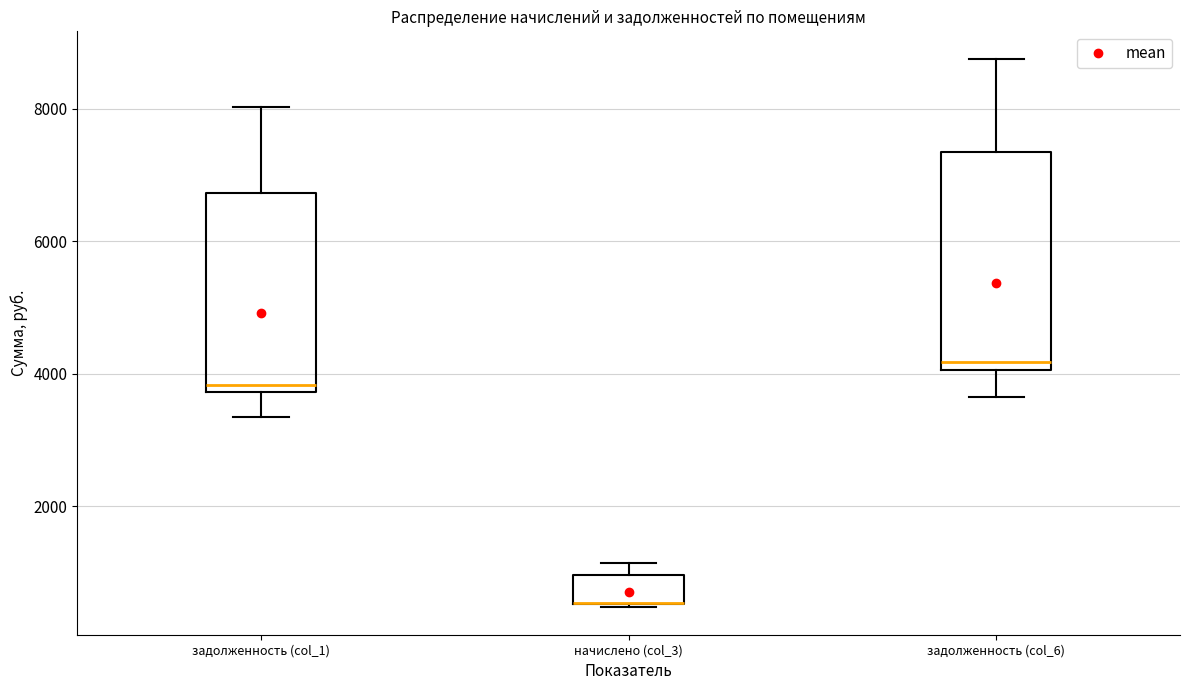

Reading left to right, read every box against the y-axis: the position of its median line, the range the box covers, and the ends of its whiskers. The values are not printed on the chart, so give them approximately, as read against the axis.

задолженность (col_1): median 3800 (just above the box's lower edge), box 3800 to 6800, whiskers 3400 to 8000
начислено (col_3): median 600 (drawn on the box's lower edge), box 600 to 1000, whiskers 400 to 1200
задолженность (col_6): median 4200, box 4000 to 7400, whiskers 3600 to 8800